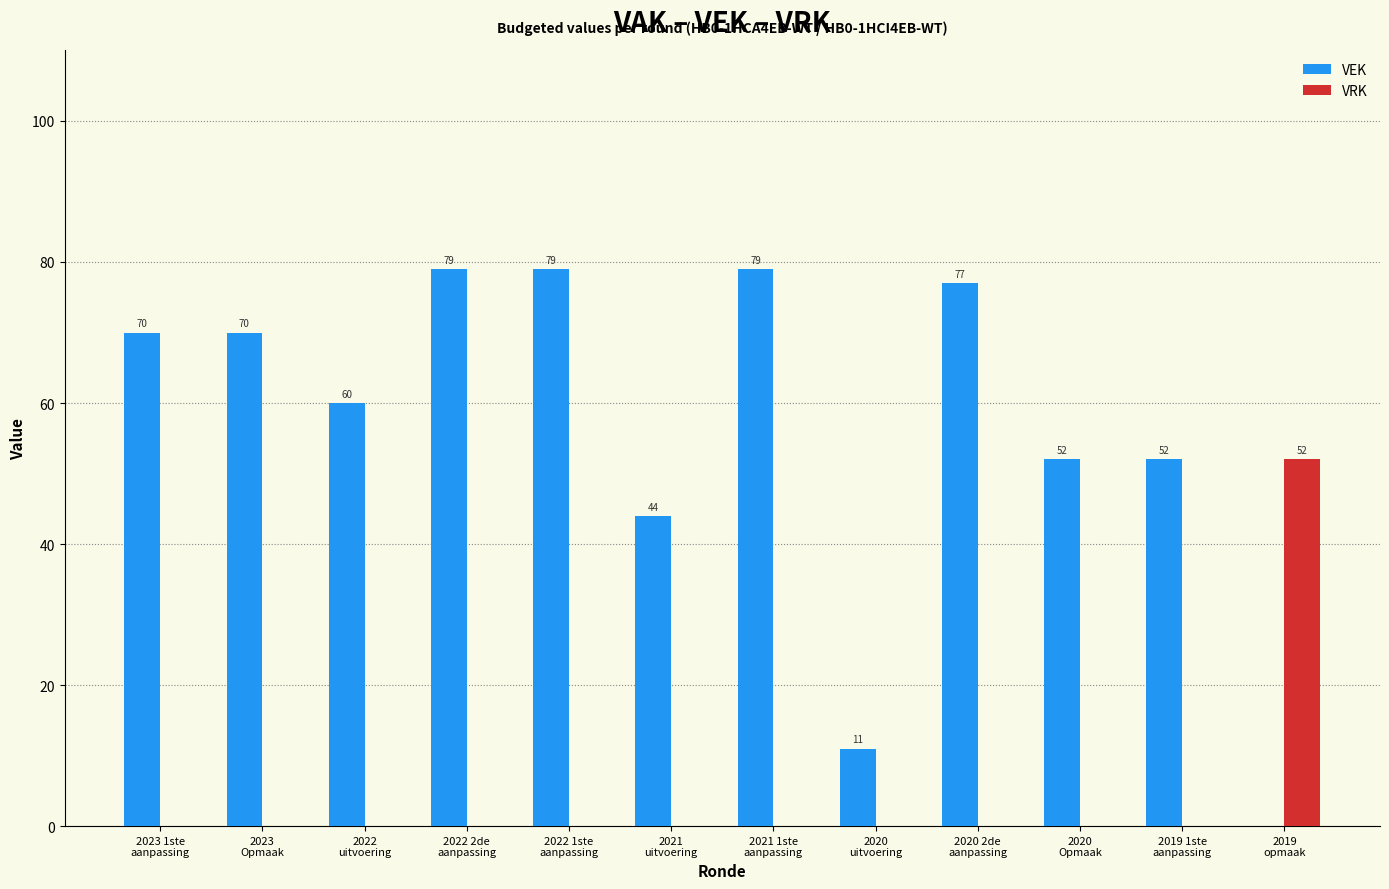

What is the highest value of the VEK series?

79